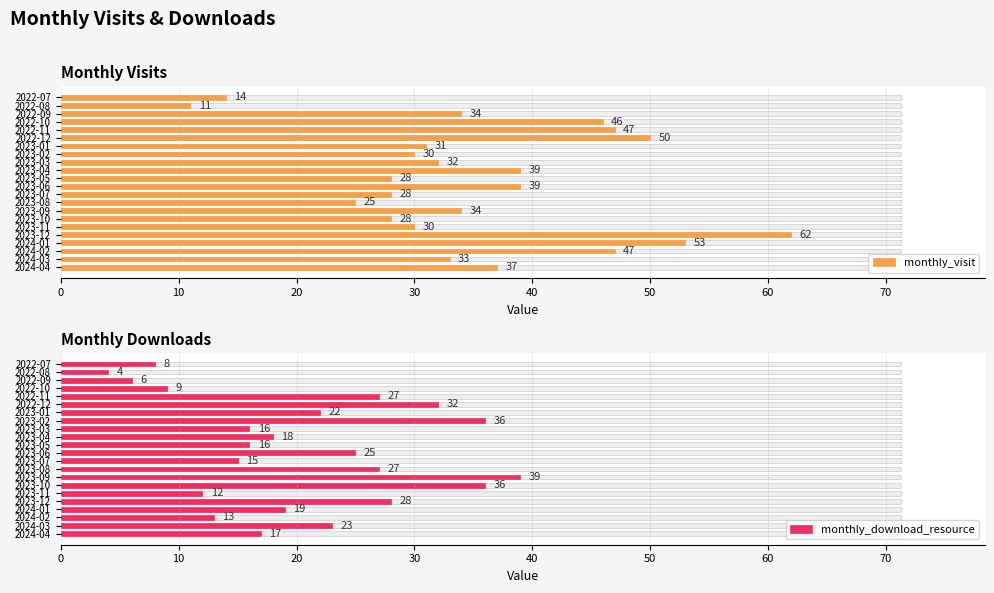

How many values in the monthly_visit series exceed 34?

9